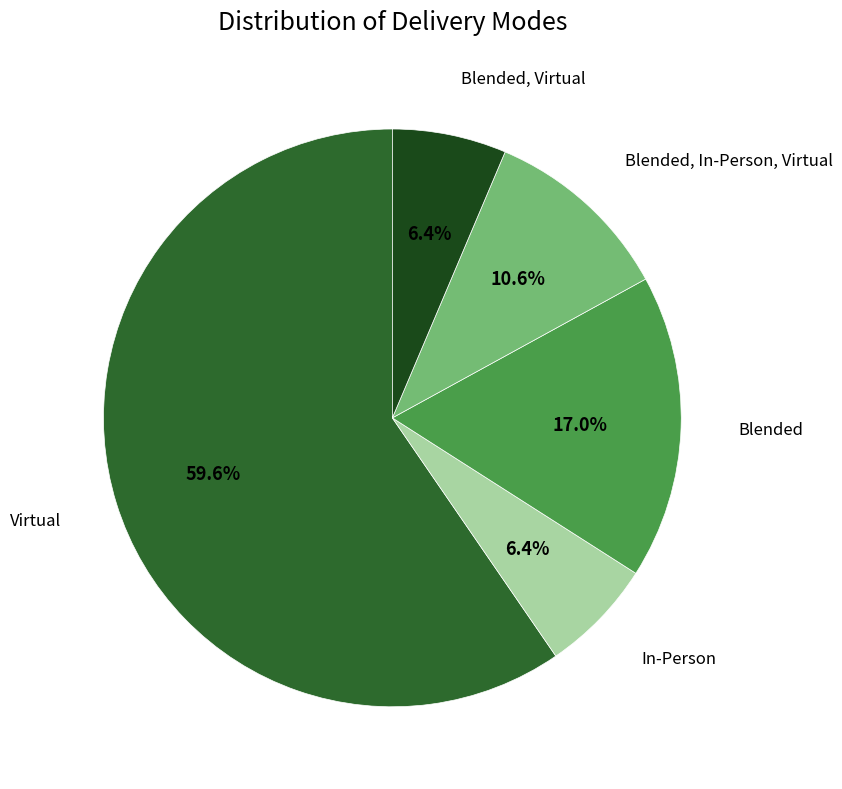

How many segments does this pie chart have?

5